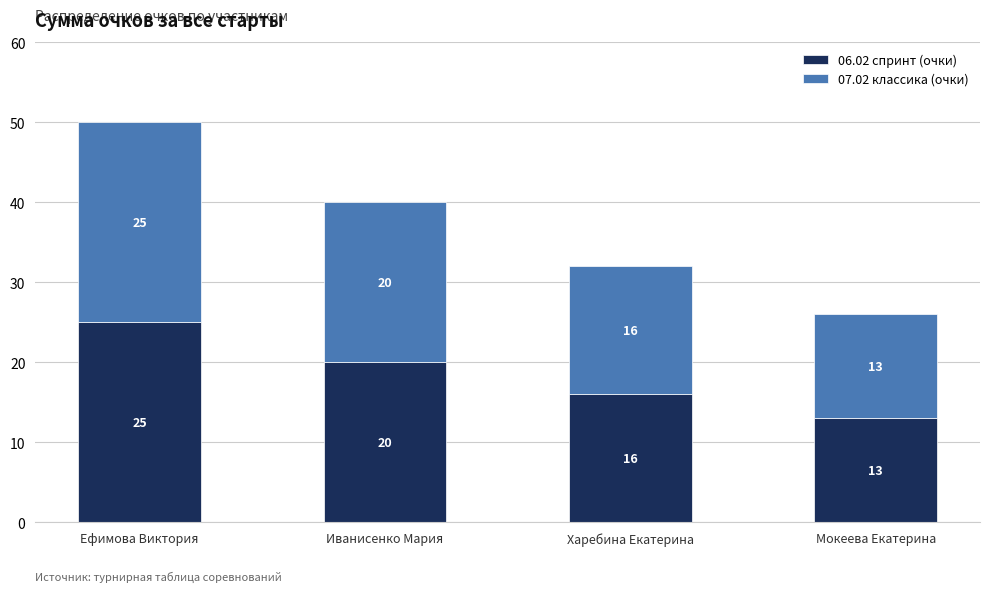

Rank the categories by 06.02 спринт (очки) value from highest to lowest.

Ефимова Виктория, Иванисенко Мария, Харебина Екатерина, Мокеева Екатерина